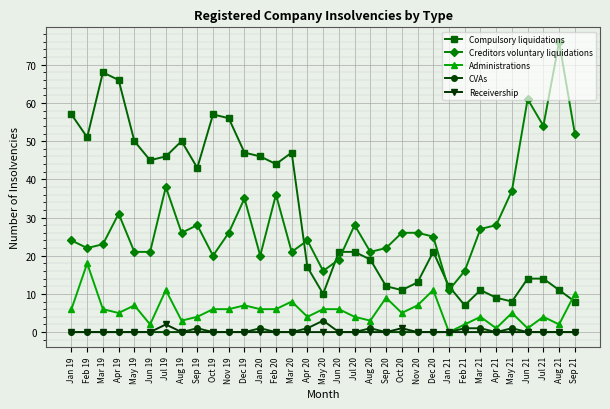

True or false: Creditors voluntary liquidations has more than 2 interior local peaks.

True